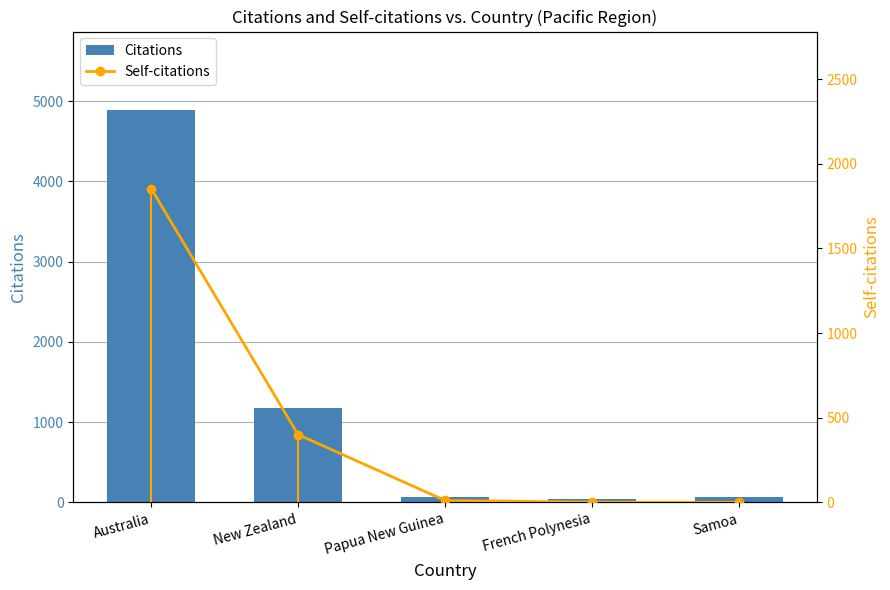

What is the label of the 2nd bar from the left?

New Zealand